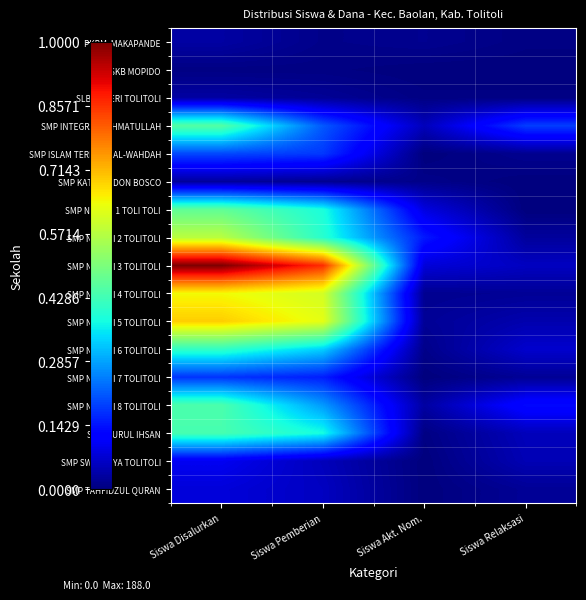

At how many categories does at least one series exceed 0?

4